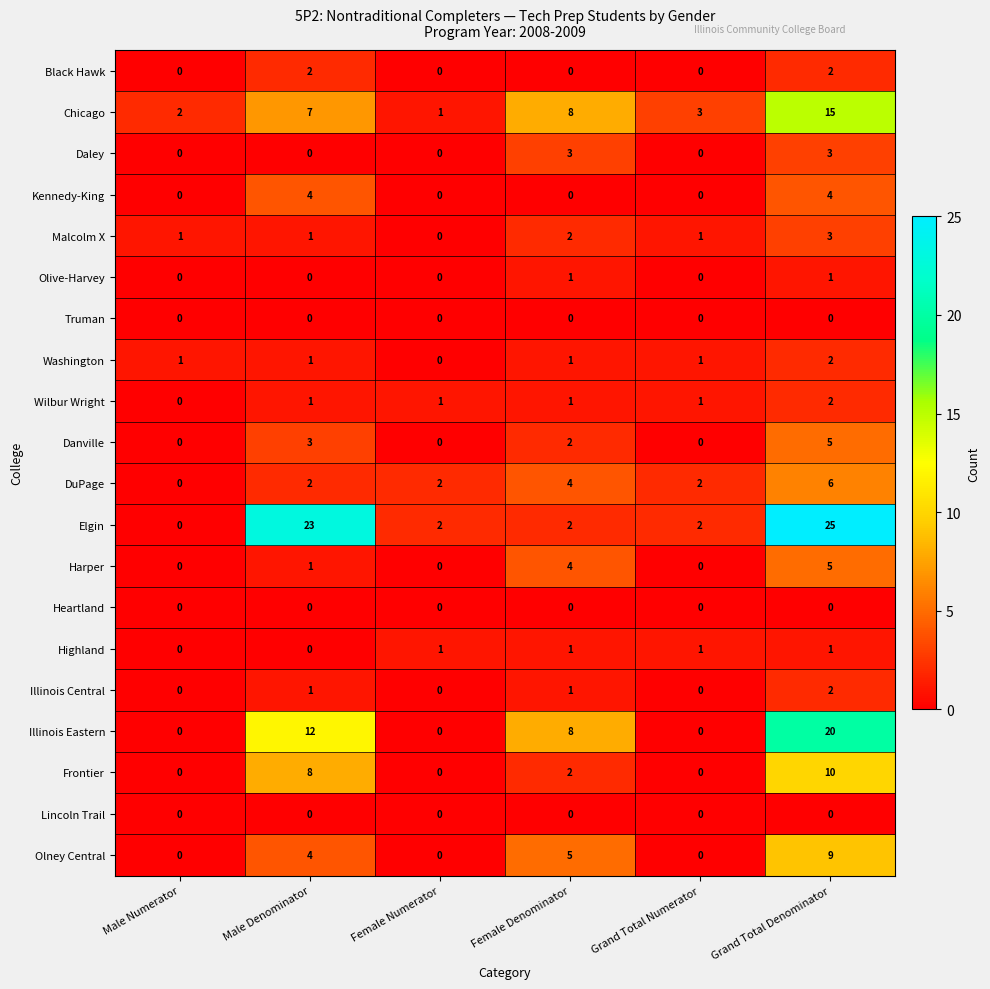

Which category has the highest value in the Frontier series?

Grand Total Denominator